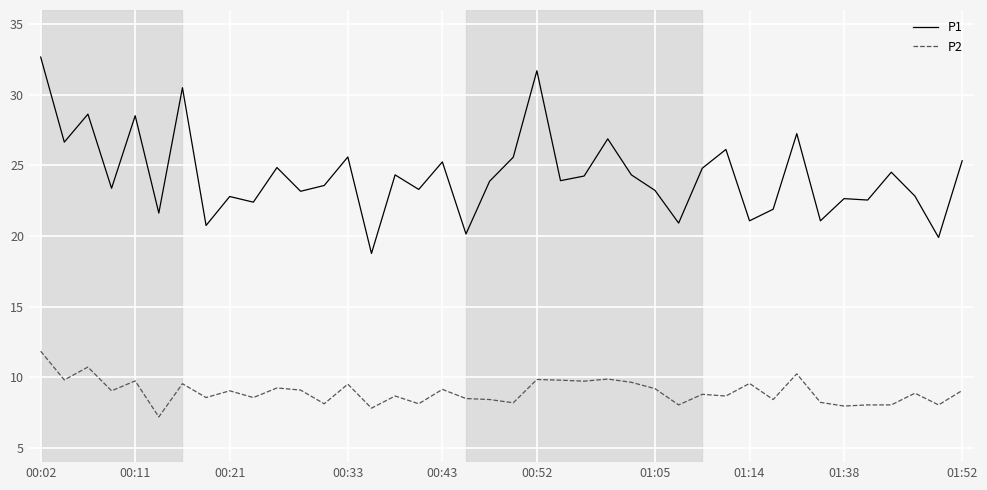

Which series has the largest total across all categories?

P1